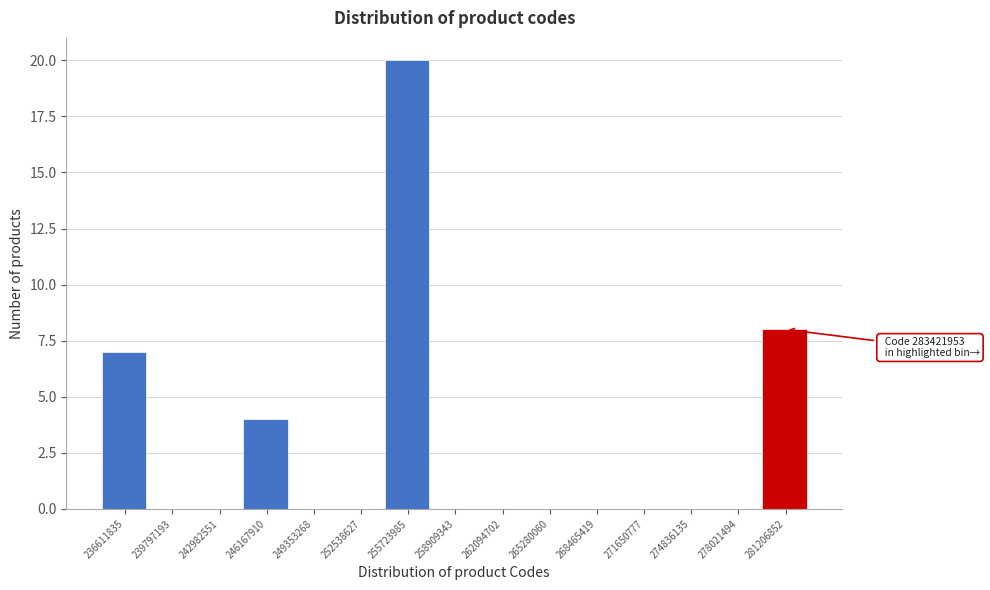

Reading left to right, list all the values displayed in this chart.

236611835=7	239797193=0	242982551=0	246167910=4	249353268=0	252538627=0	255723985=20	258909343=0	262094702=0	265280060=0	268465419=0	271650777=0	274836135=0	278021494=0	281206852=8